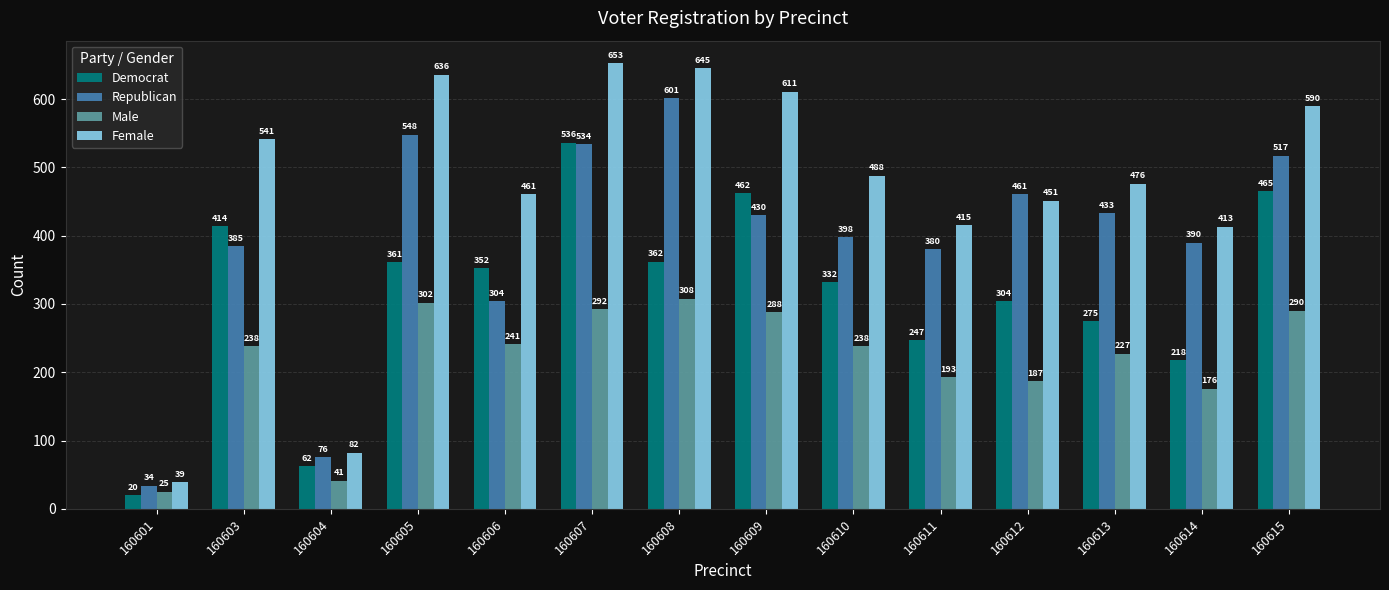

Reading left to right, transcribe all the data shown in this chart.

Democrat: 160601=20	160603=414	160604=62	160605=361	160606=352	160607=536	160608=362	160609=462	160610=332	160611=247	160612=304	160613=275	160614=218	160615=465
Republican: 160601=34	160603=385	160604=76	160605=548	160606=304	160607=534	160608=601	160609=430	160610=398	160611=380	160612=461	160613=433	160614=390	160615=517
Male: 160601=25	160603=238	160604=41	160605=302	160606=241	160607=292	160608=308	160609=288	160610=238	160611=193	160612=187	160613=227	160614=176	160615=290
Female: 160601=39	160603=541	160604=82	160605=636	160606=461	160607=653	160608=645	160609=611	160610=488	160611=415	160612=451	160613=476	160614=413	160615=590